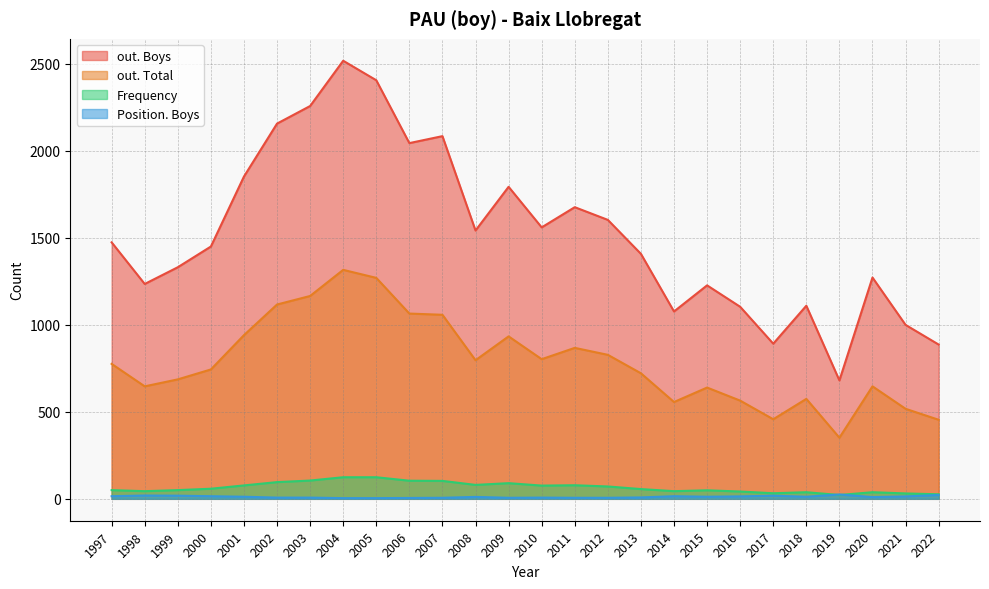

In Frequency, how many points are lower than both neighbors (excluding endpoints)?

6